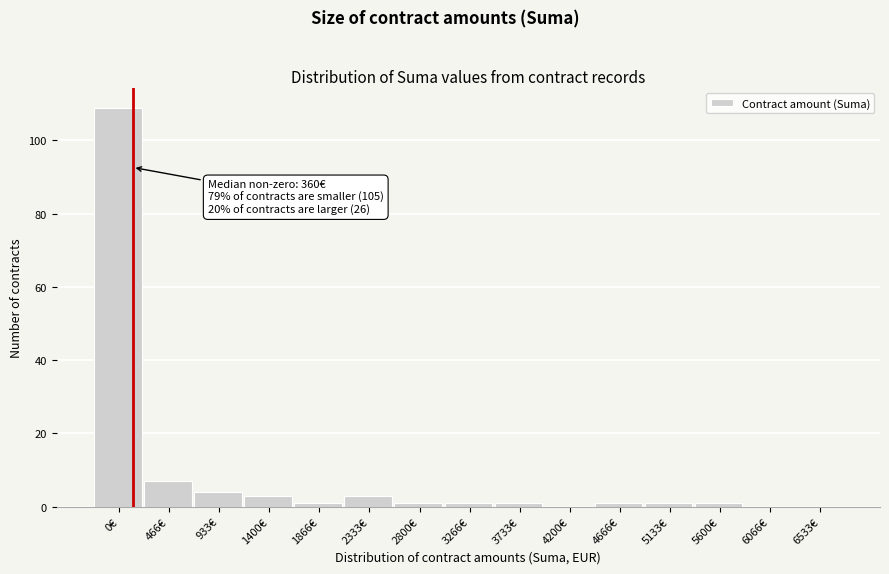

Reading right to left, extract all data points from this chart.

6533€=0	6066€=0	5600€=1	5133€=1	4666€=1	4200€=0	3733€=1	3266€=1	2800€=1	2333€=3	1866€=1	1400€=3	933€=4	466€=7	0€=109